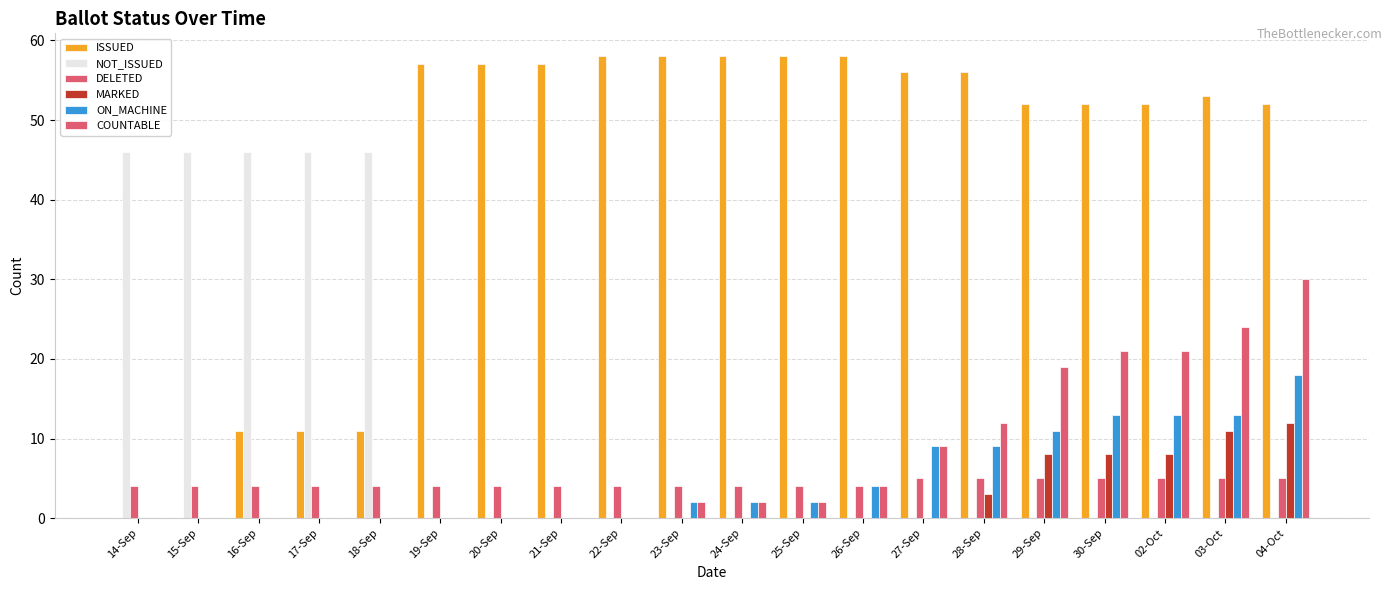

What is the sum of the MARKED values at 22-Sep and 29-Sep?

8